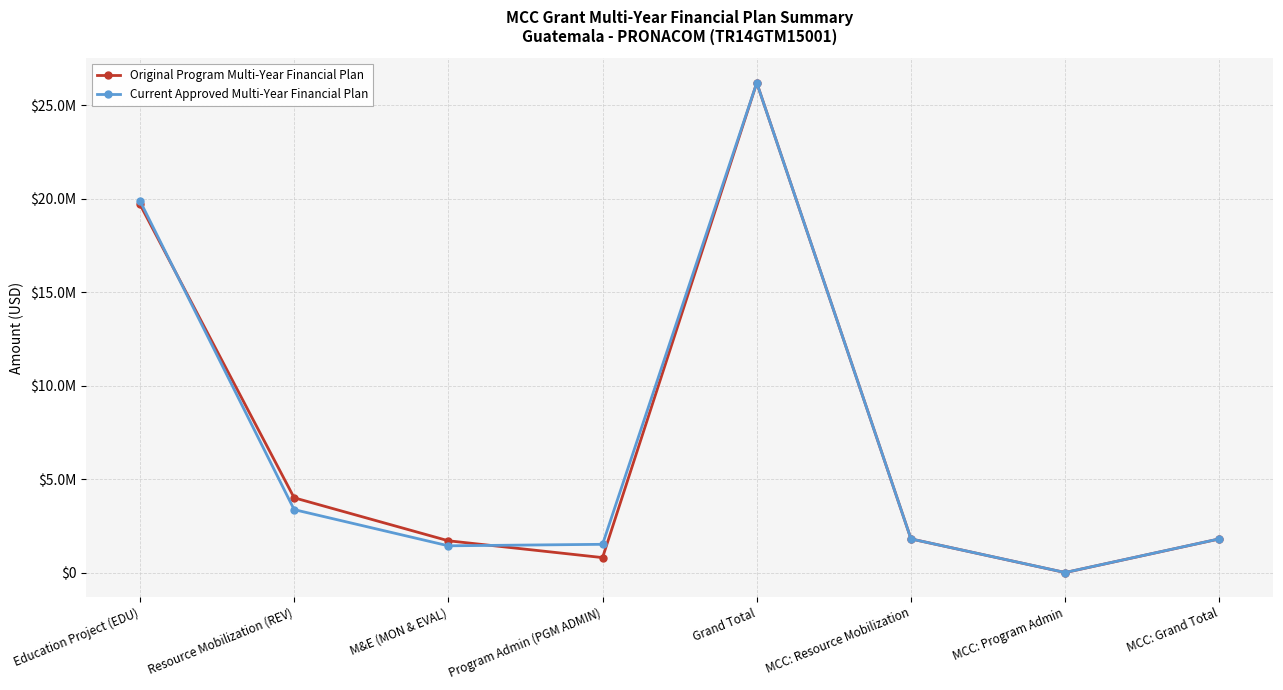

Is this an area chart (filled region under the line)?

No